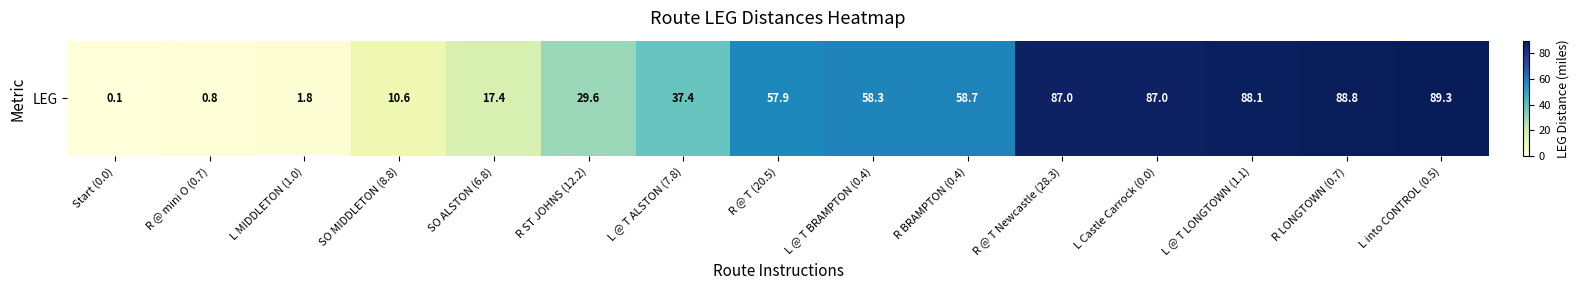

The value at SO MIDDLETON (8.8) is 18.1. True or false?

False